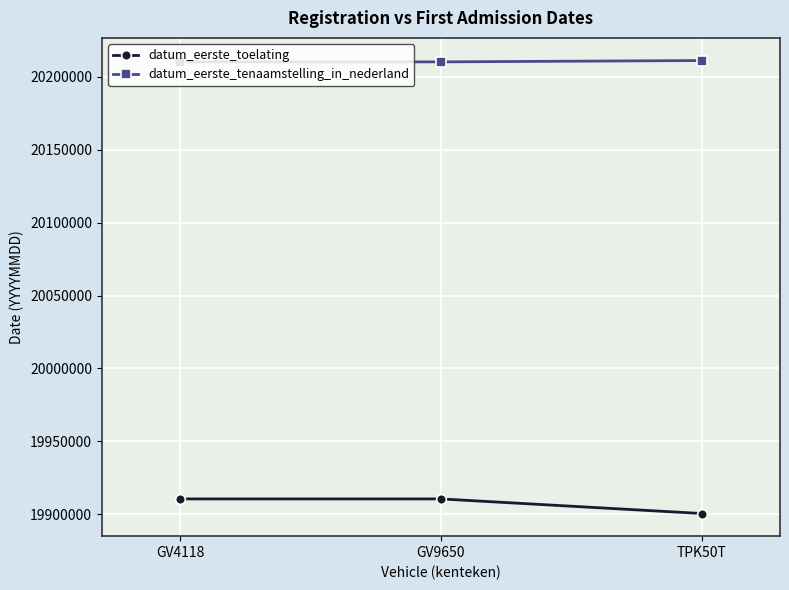

What is the label of the 1st point from the right?

TPK50T